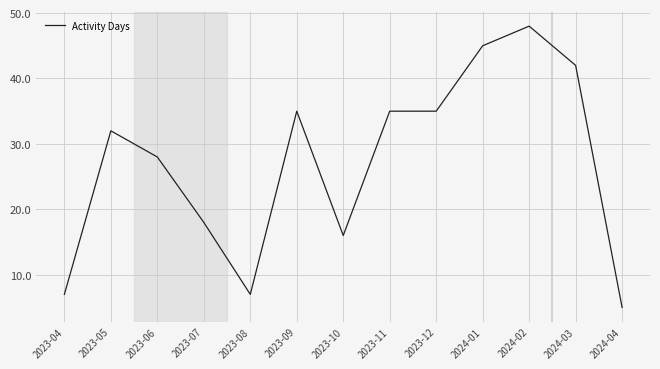

What is the smallest value displayed?

5